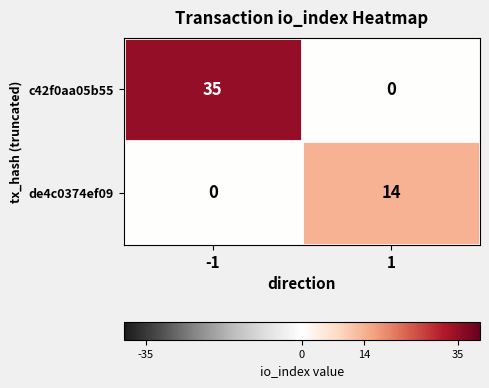

What is the total value across all series at -1?

35